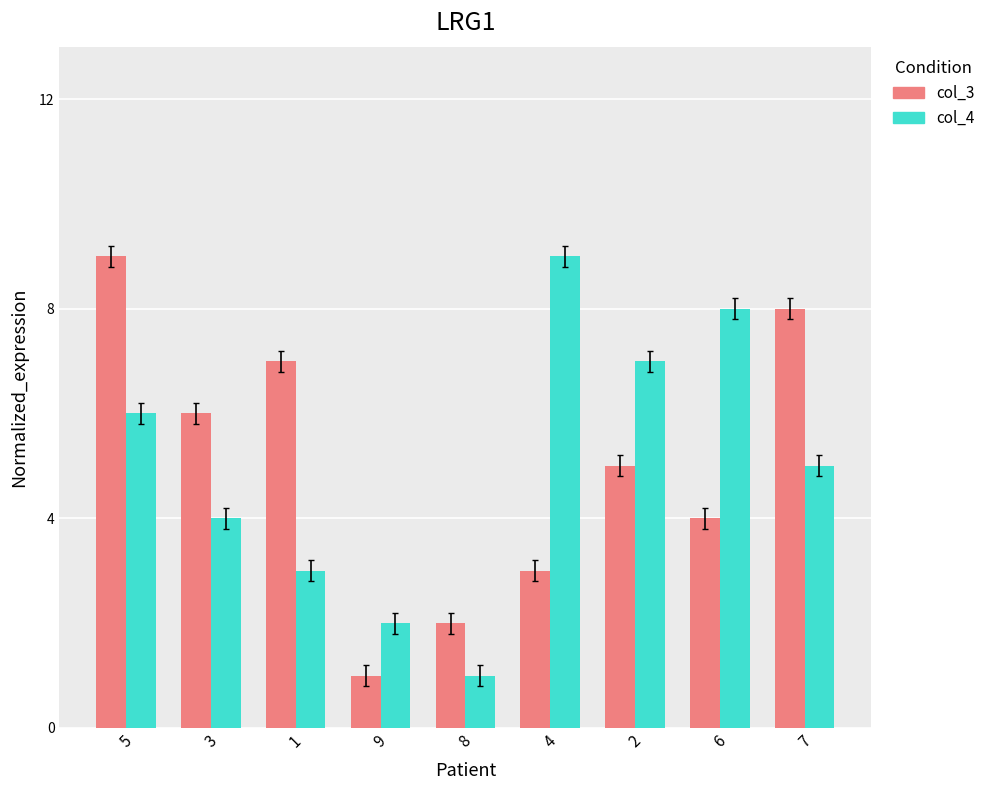

Reading left to right, transcribe all the data shown in this chart.

col_3: 5=9	3=6	1=7	9=1	8=2	4=3	2=5	6=4	7=8
col_4: 5=6	3=4	1=3	9=2	8=1	4=9	2=7	6=8	7=5